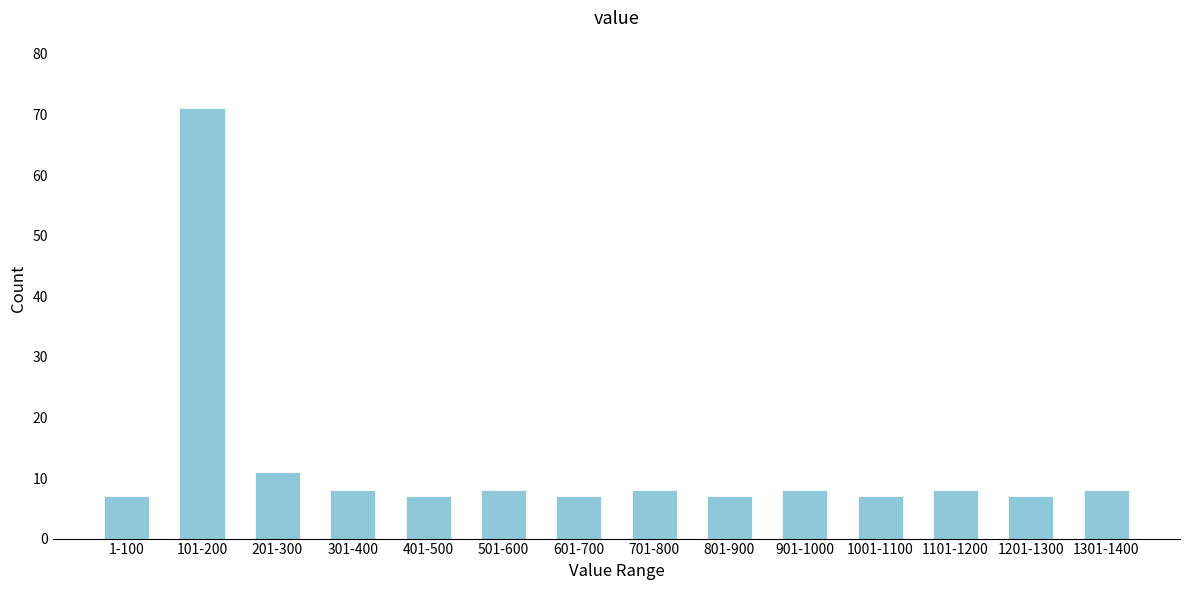

Reading left to right, list all the values displayed in this chart.

7	71	11	8	7	8	7	8	7	8	7	8	7	8